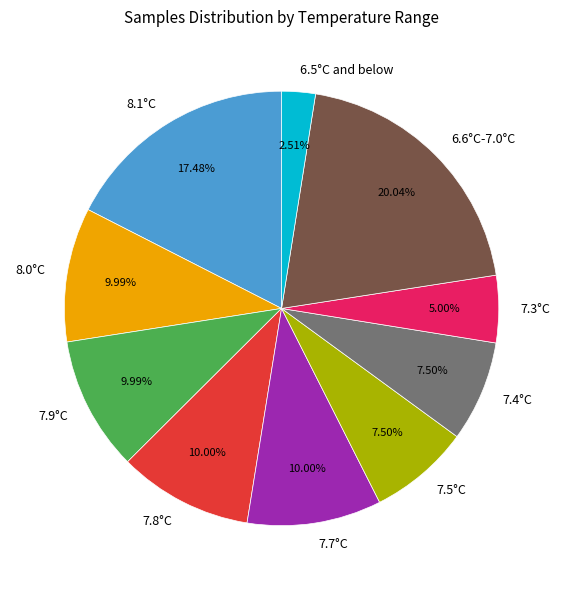

Does any single category account for the majority?

No